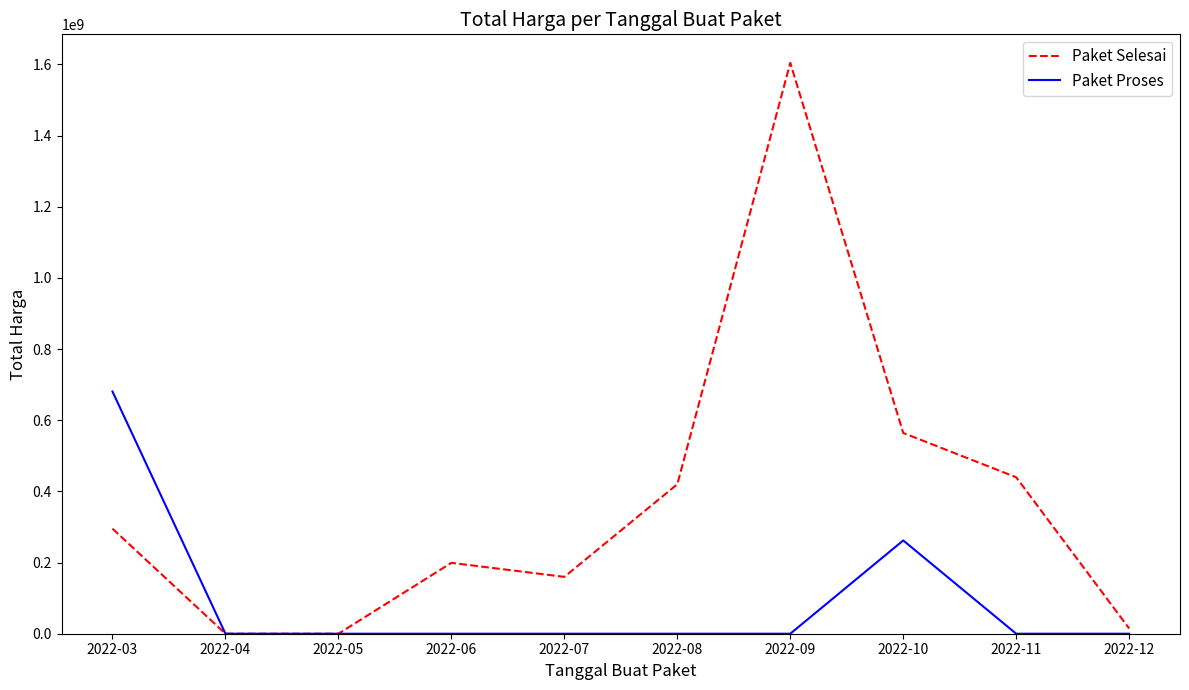

Rank the series by their average value, from lowest to highest.

Paket Proses, Paket Selesai